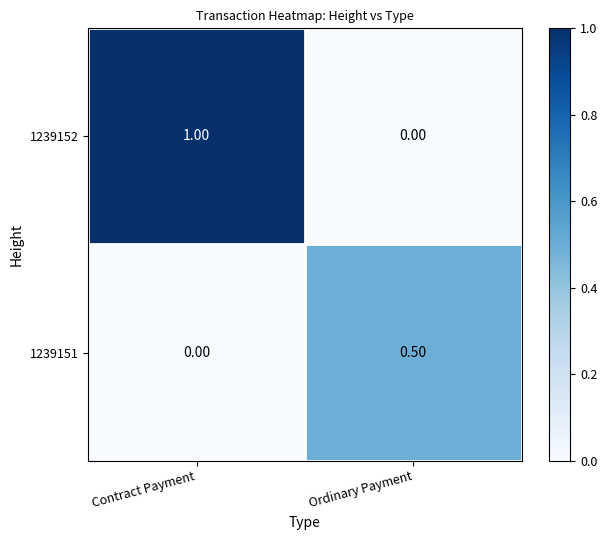

At which label is 1239151 closest to 0?

Contract Payment